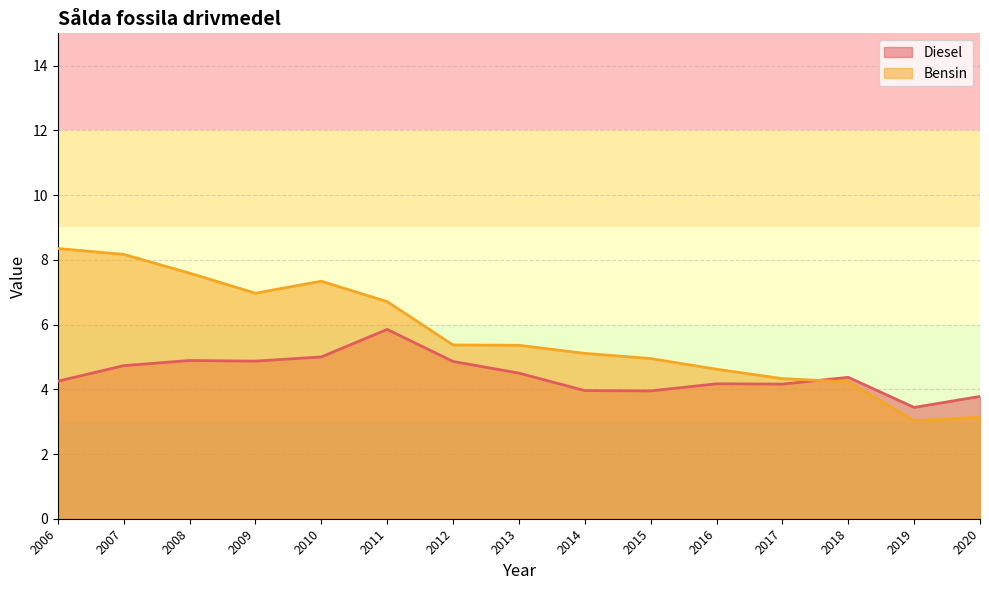

What are all the series names shown in the legend?

Diesel, Bensin